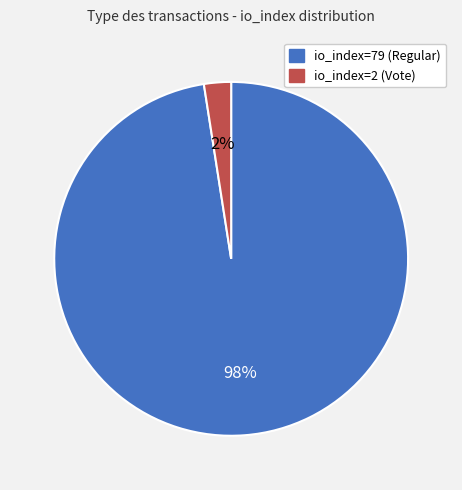

To the nearest percent, what is the combined percentage of io_index=79 (Regular) and io_index=2 (Vote)?

100%